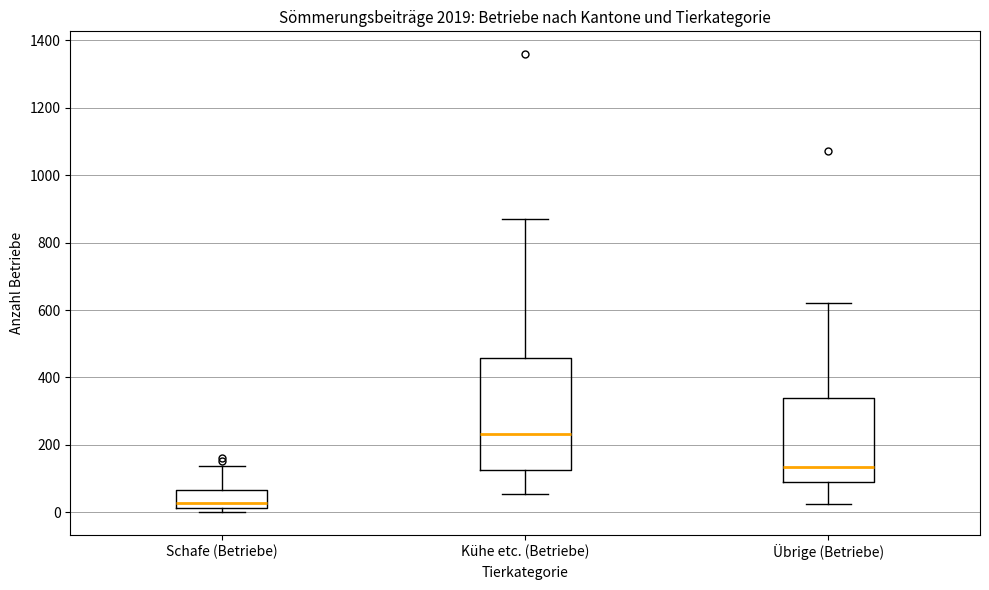

Reading left to right, transcribe this box plot: for each box, give where its median line is, the range the box spans, and where its two whiskers end, as read against the y-axis. The values are not printed on the chart, so give them approximately, as read against the axis.

Schafe (Betriebe): median 20 (just above the box's lower edge), box 20 to 60, whiskers 0 to 140
Kühe etc. (Betriebe): median 240, box 120 to 460, whiskers 60 to 880
Übrige (Betriebe): median 140, box 100 to 340, whiskers 20 to 620